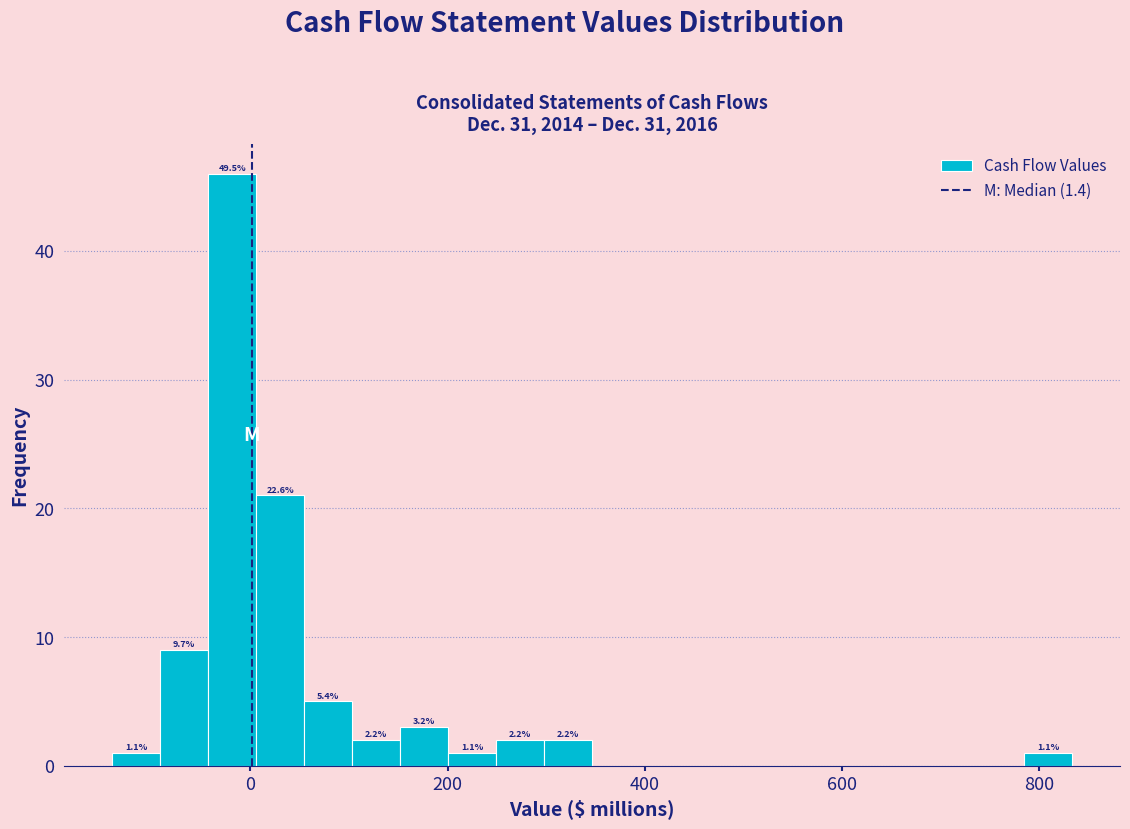

Around what value on the x-axis is the tallest bar? Give the approximate position of its centre, as read against the axis.

-20